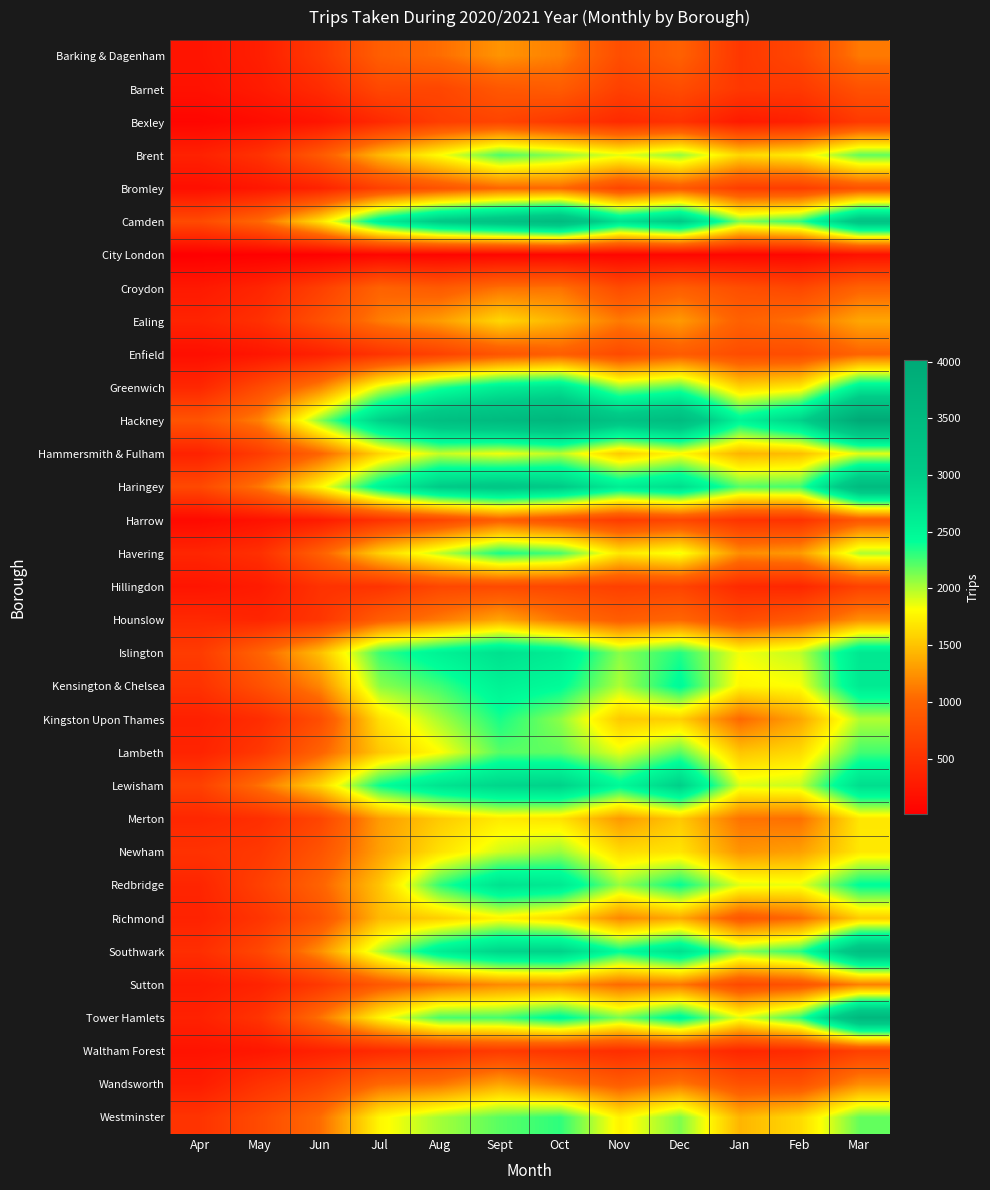

What is the difference between the highest and lowest values at Aug?

3291